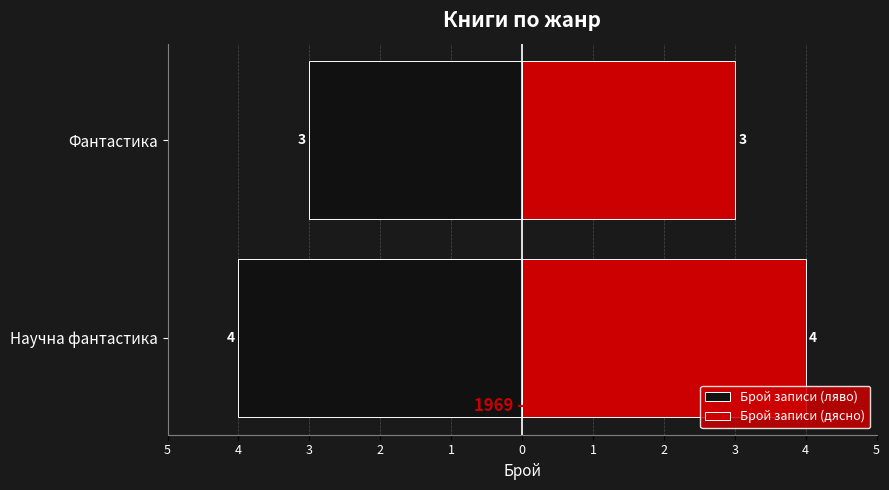

At how many categories does at least one series exceed 1?

2